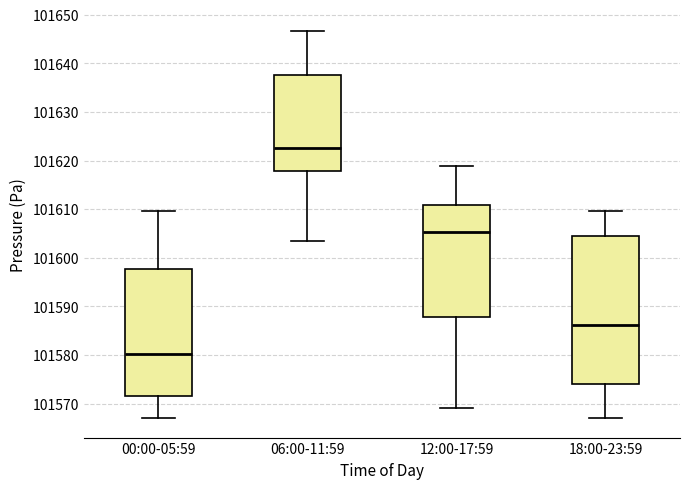

Reading left to right, read every box against the y-axis: the position of its median line, the range the box covers, and the ends of its whiskers. The values are not printed on the chart, so give them approximately, as read against the axis.

00:00-05:59: median 101580, box 101572 to 101598, whiskers 101567 to 101610
06:00-11:59: median 101622, box 101618 to 101638, whiskers 101603 to 101647
12:00-17:59: median 101605, box 101588 to 101611, whiskers 101569 to 101619
18:00-23:59: median 101586, box 101574 to 101604, whiskers 101567 to 101610